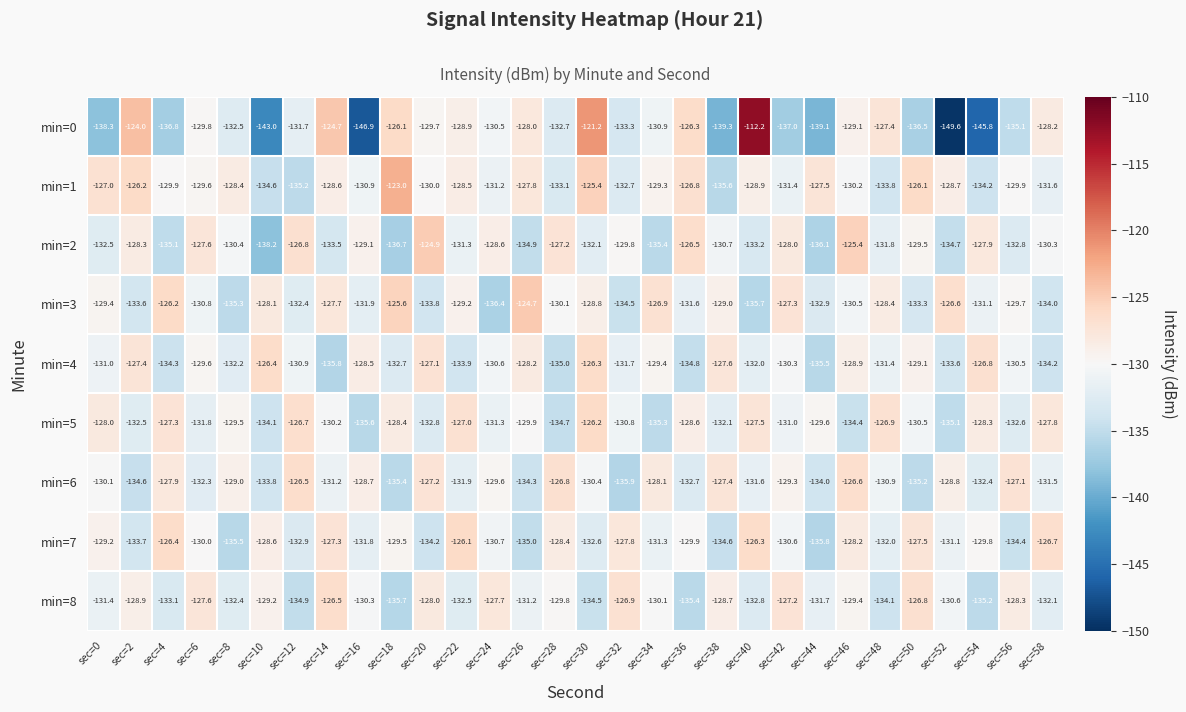

Rank the categories by min=3 value from highest to lowest.

sec=26, sec=18, sec=4, sec=52, sec=34, sec=42, sec=14, sec=10, sec=48, sec=30, sec=38, sec=22, sec=0, sec=56, sec=28, sec=46, sec=6, sec=54, sec=36, sec=16, sec=12, sec=44, sec=50, sec=2, sec=20, sec=58, sec=32, sec=8, sec=40, sec=24